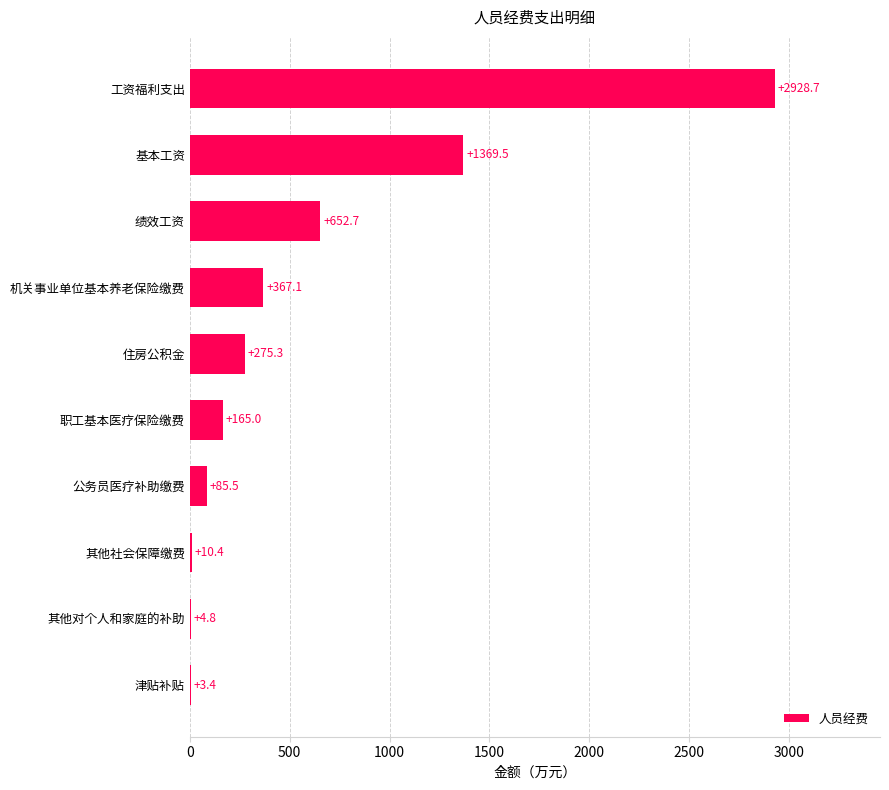

What is the change in value from 津贴补贴 to 机关事业单位基本养老保险缴费?

+363.7